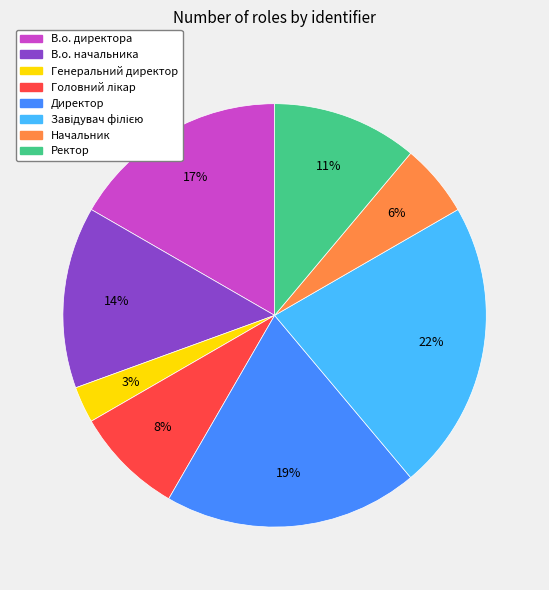

How many segments does this pie chart have?

8